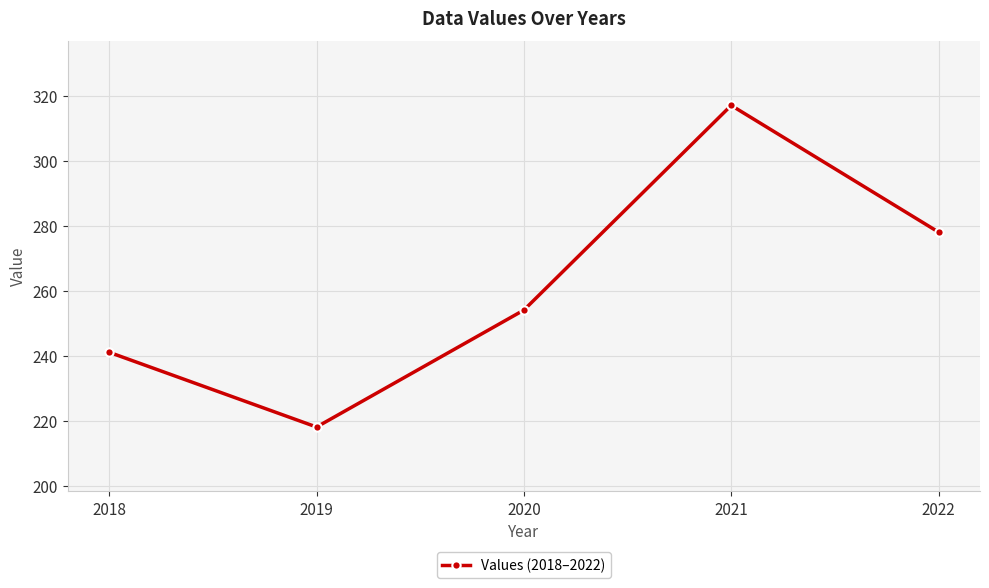

Does the chart have visible grid lines?

Yes